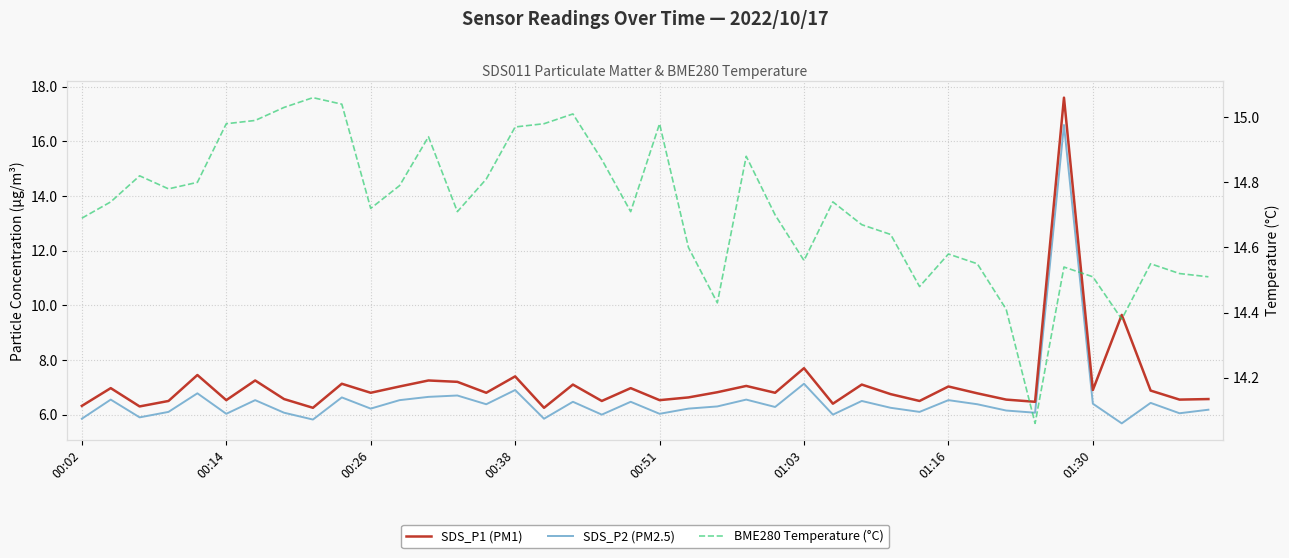

Rank the series by their maximum value, from lowest to highest.

BME280 Temperature (°C), SDS_P2 (PM2.5), SDS_P1 (PM1)